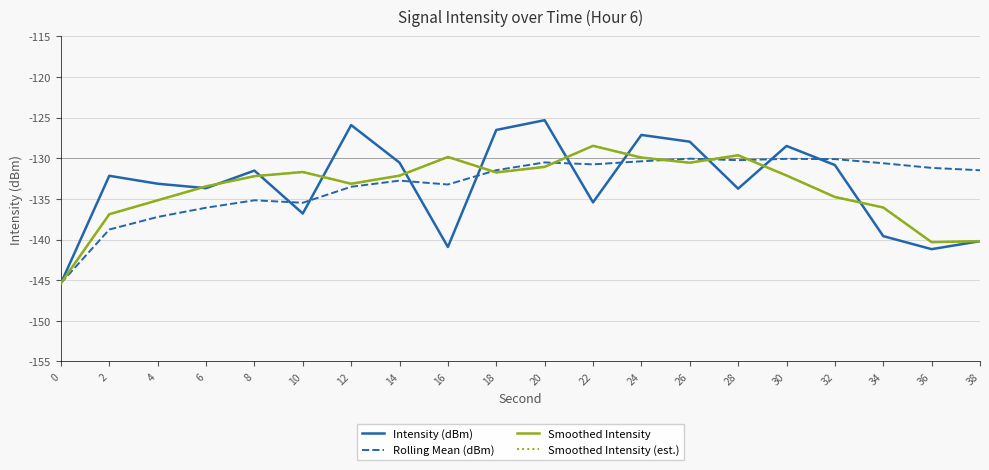

At which label does Smoothed Intensity (est.) reach its peak?

22